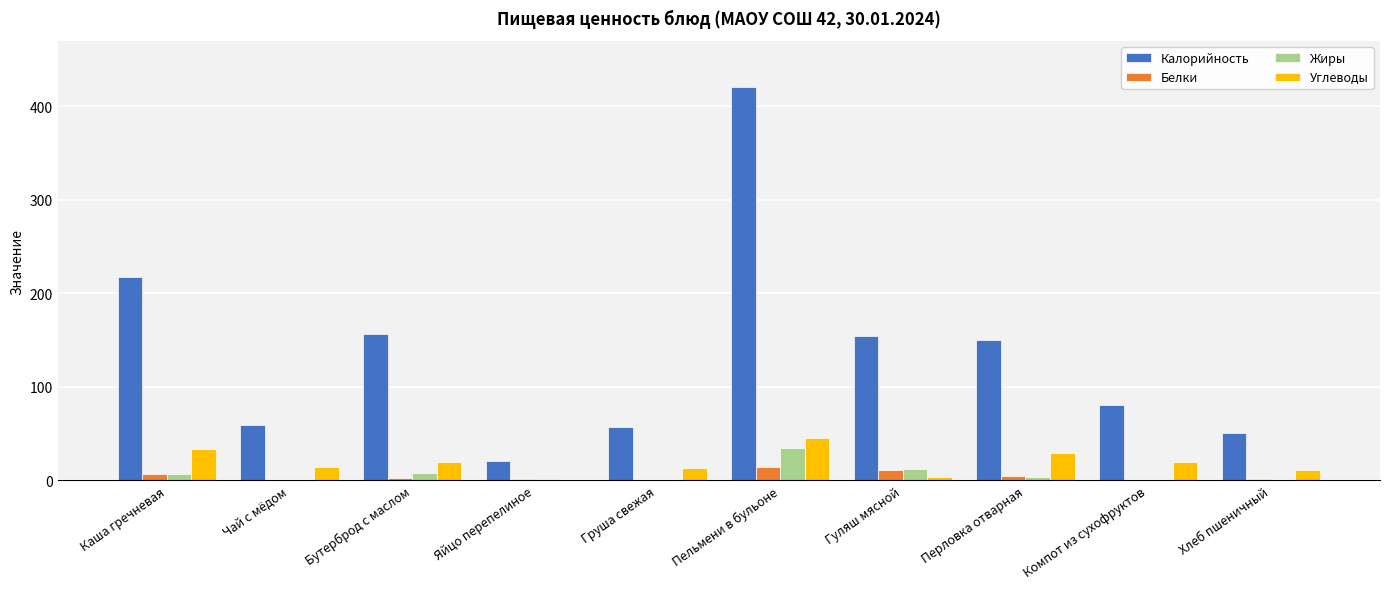

True or false: Калорийность has a value of 56.9 at Груша свежая.

True